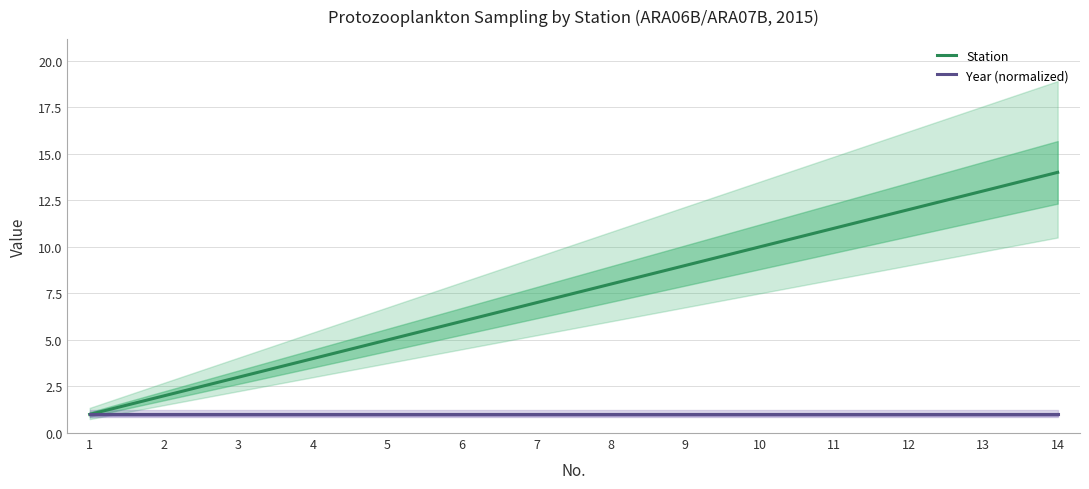

How many lines are shown in the chart?

2